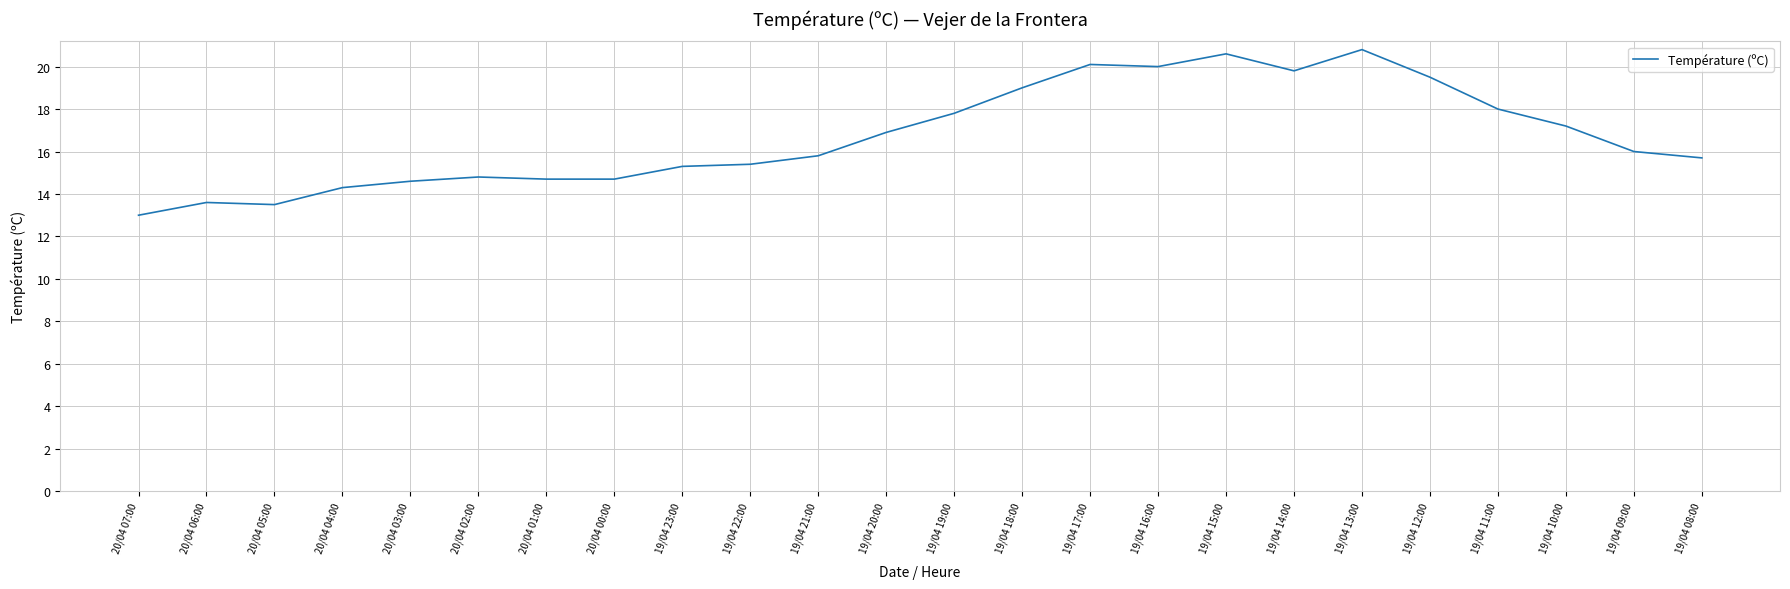

The value at 20/04 01:00 is 4.9. True or false?

False